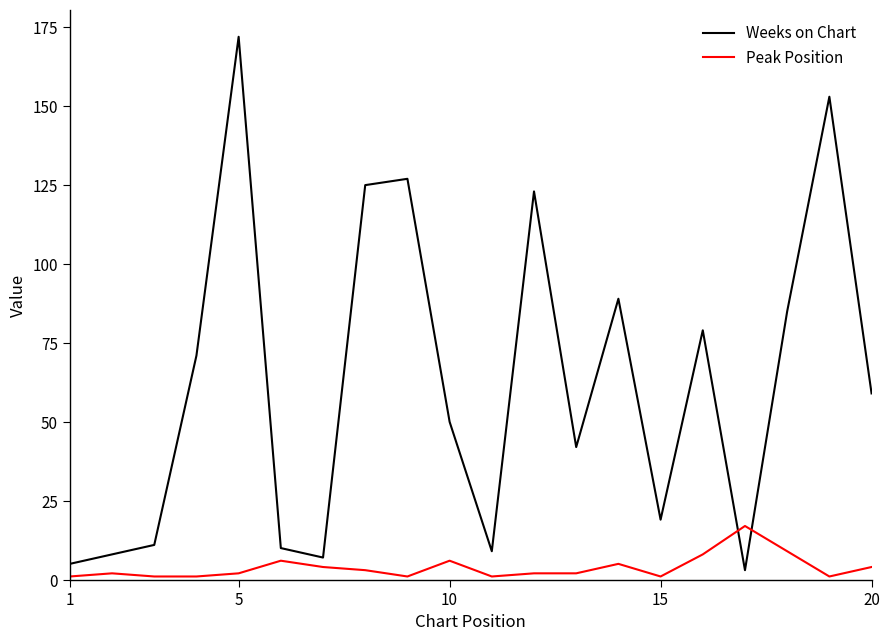

What is the average value of the Peak Position series?

4